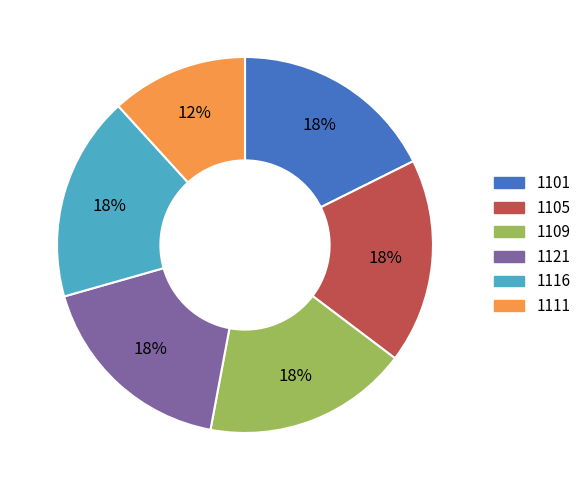

What is the ratio of the value at 1109 to the value at 1105?

1.0